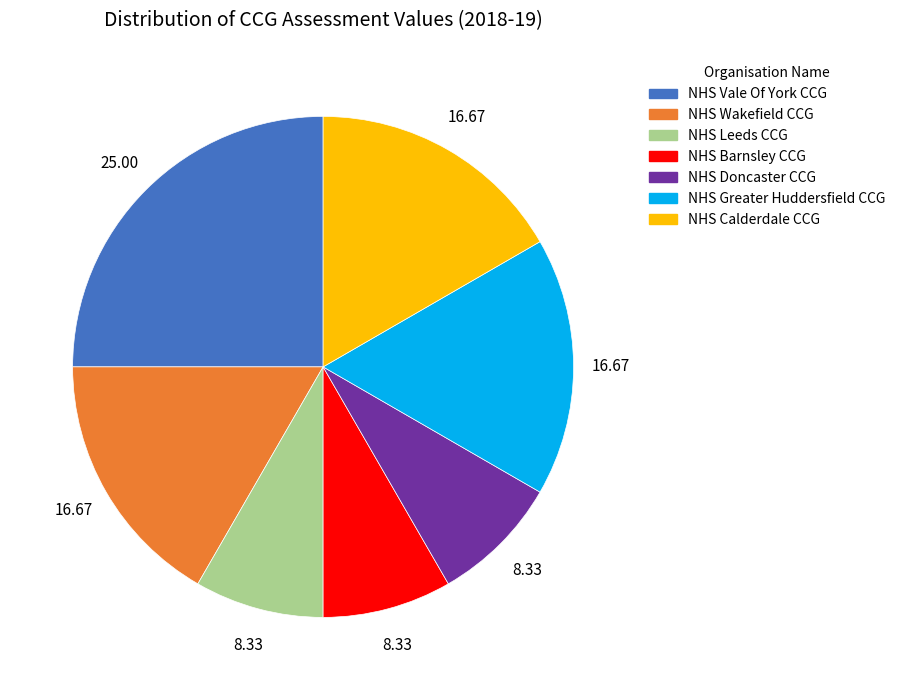

How many slices are in this pie chart?

7